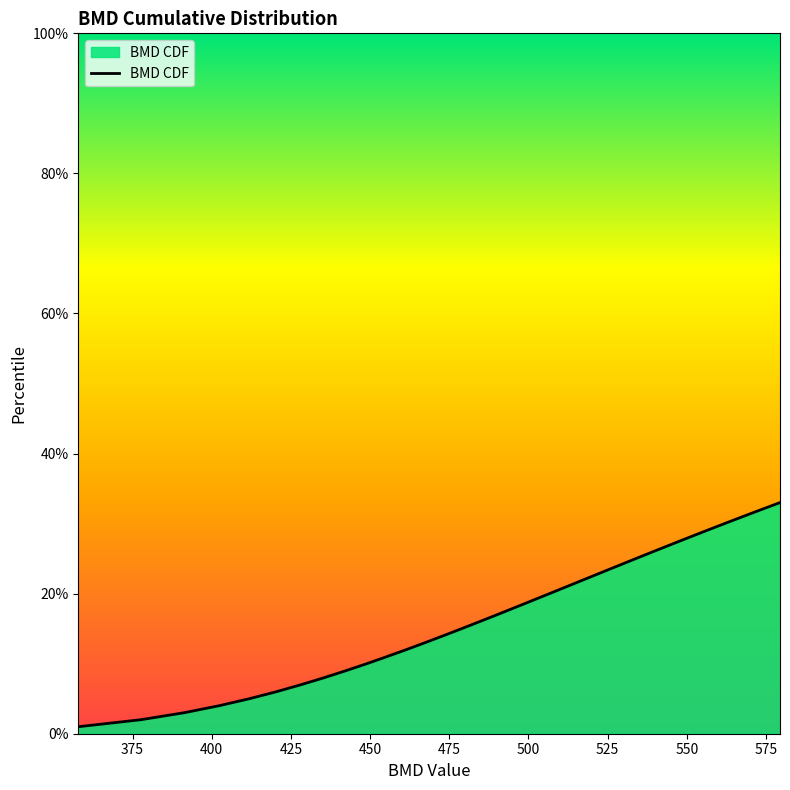

How many lines are shown in the chart?

1